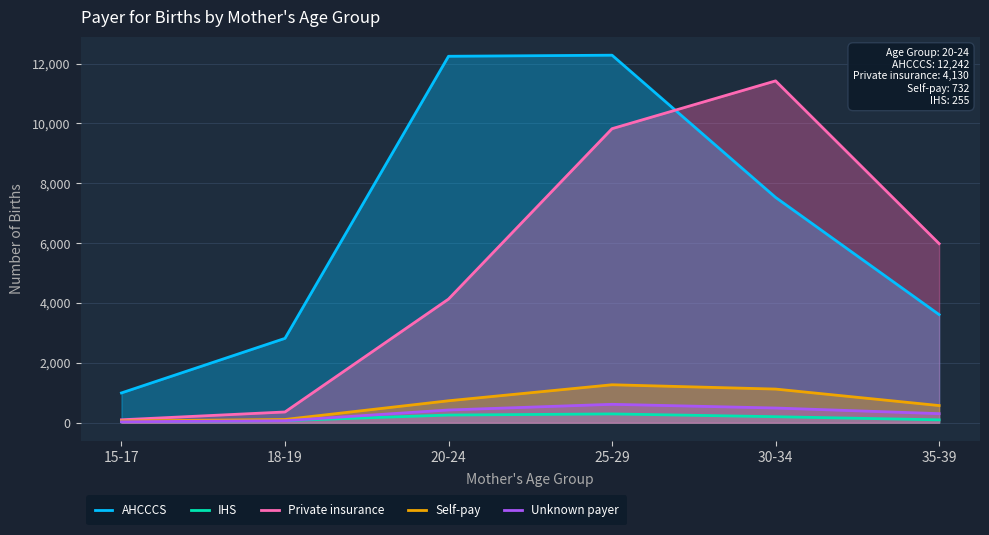

True or false: Self-pay and Private insurance cross at least once.

False